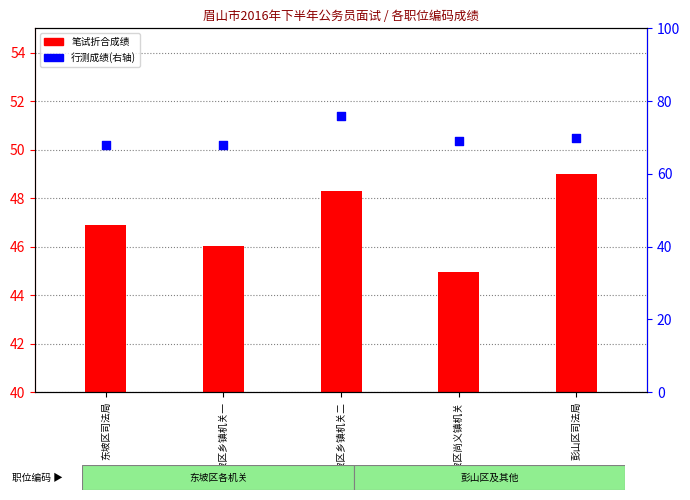

Which series has the largest total across all categories?

行测成绩(right)